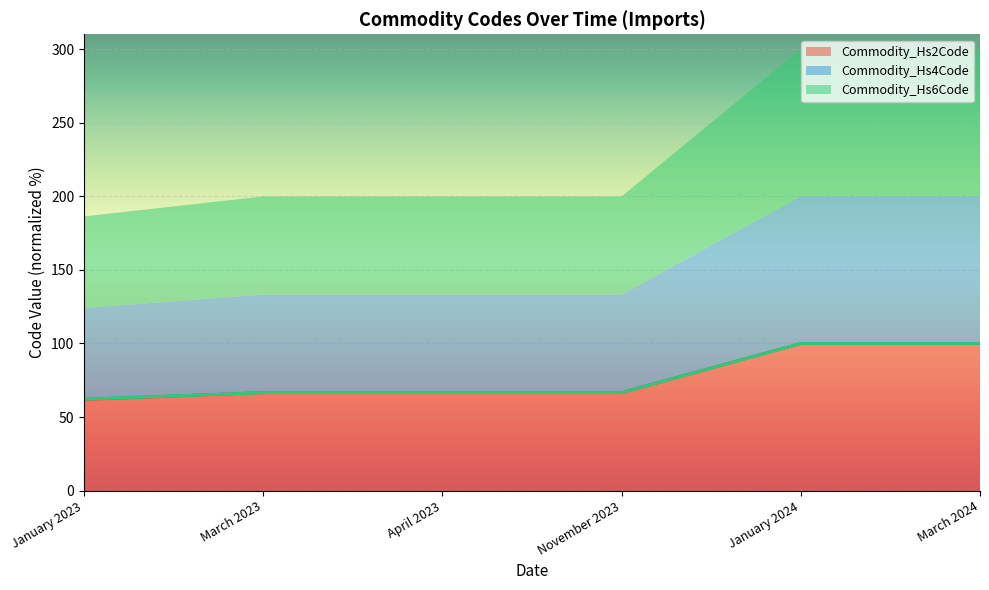

What is the minimum value for Commodity_Hs6Code?

62.2